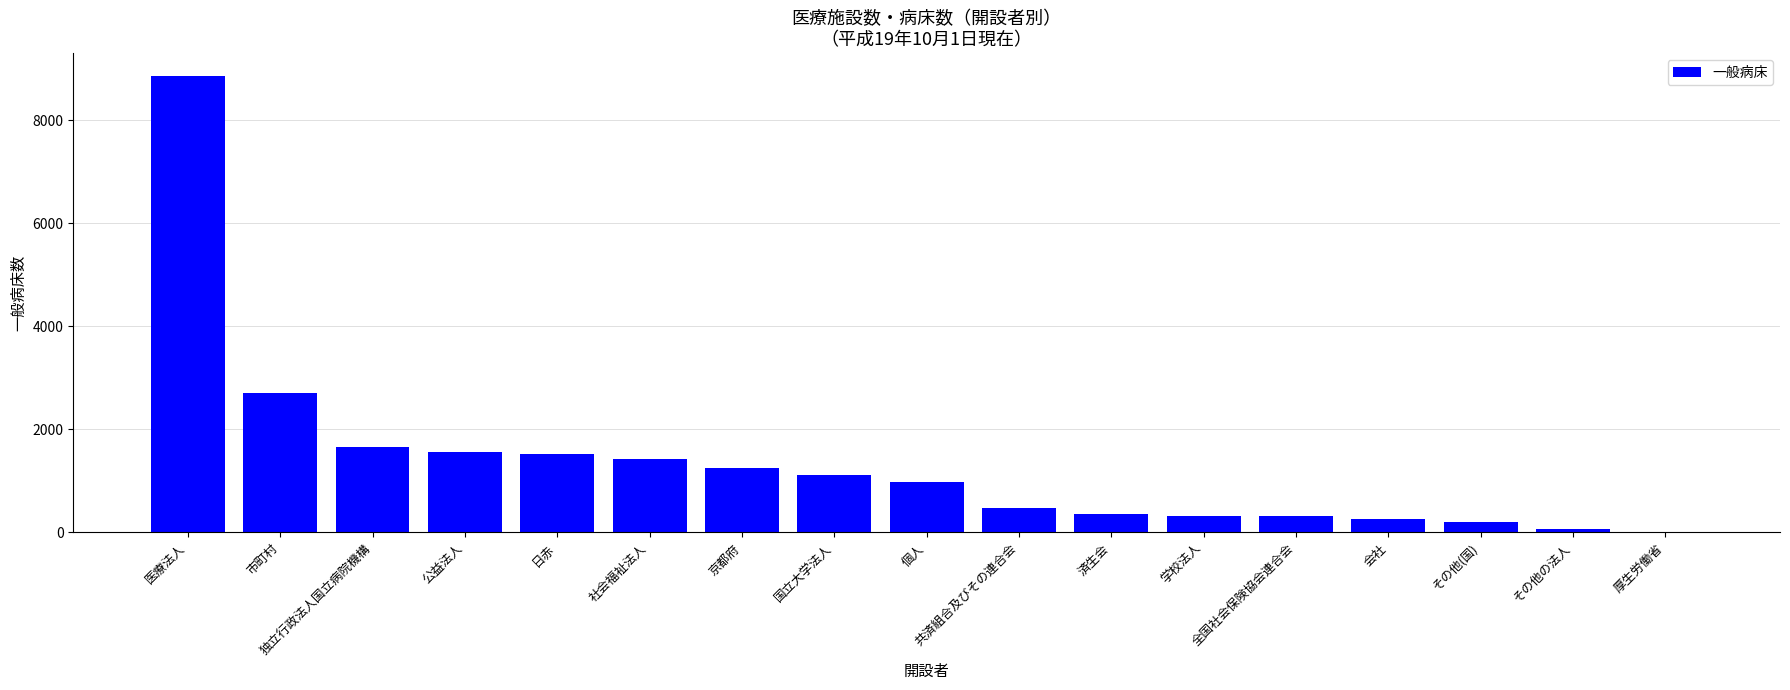

At which label is the value closest to 4432?

市町村